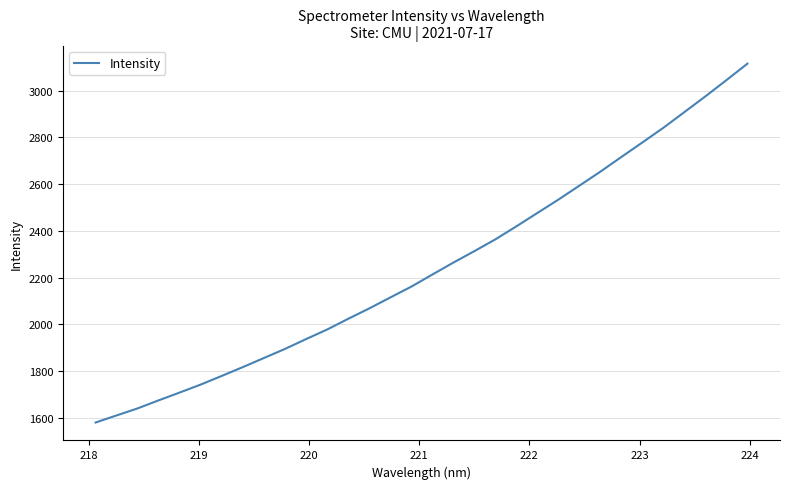

What is the maximum value shown in the chart?

3115.9